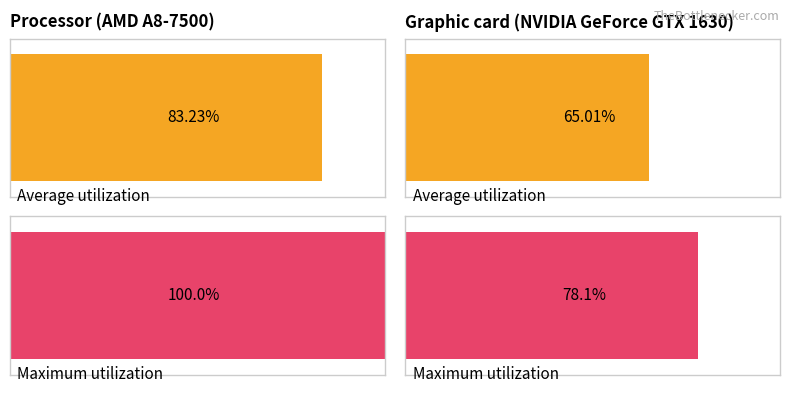

The value of Average utilization at Port Phillip is 3. True or false?

False